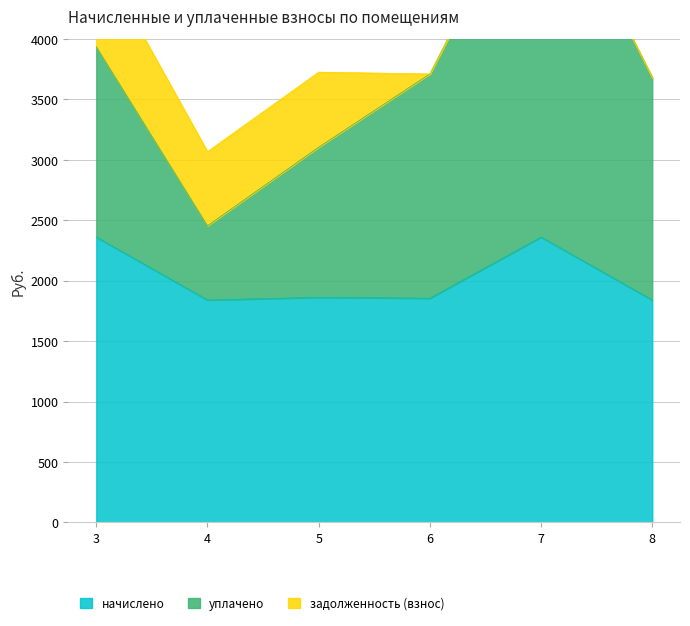

What is the total value across all series at 7?

5508.8